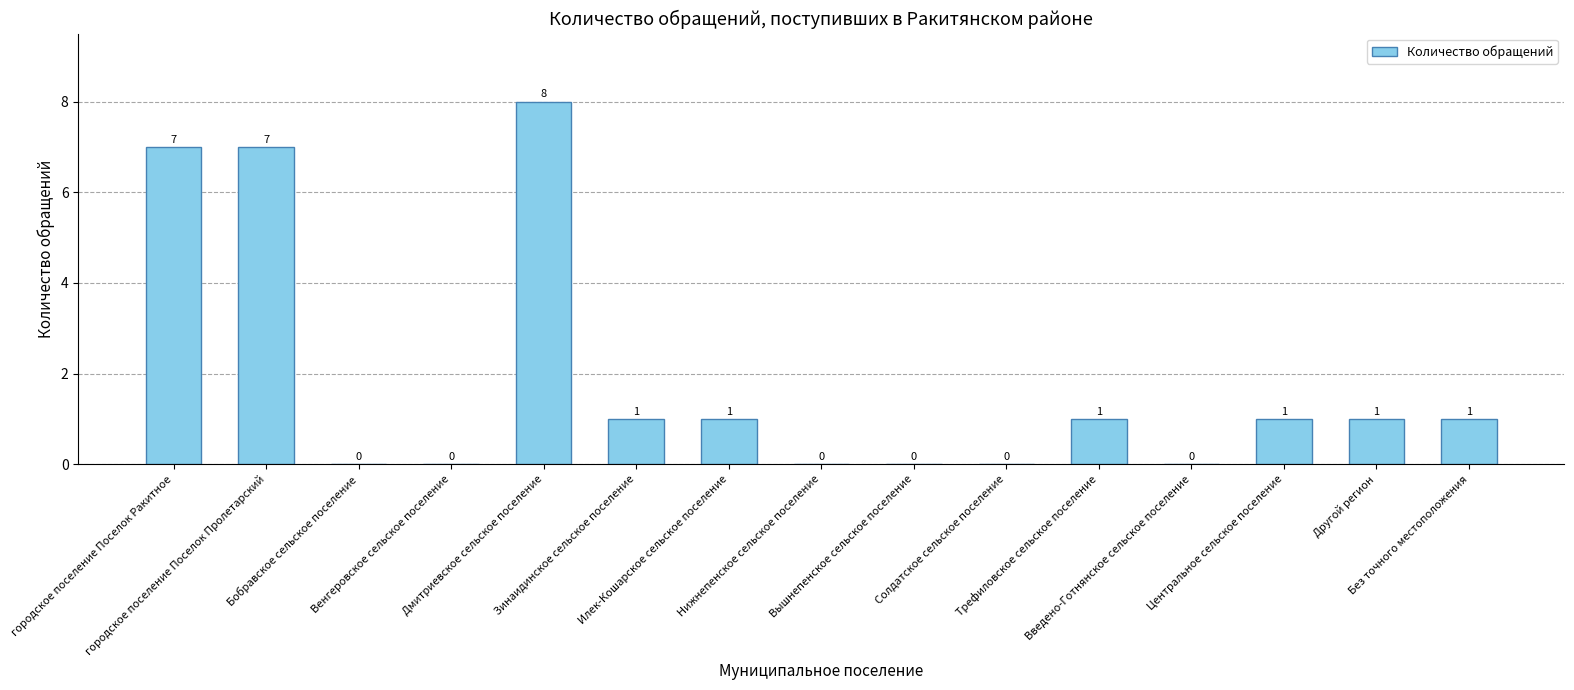

What is the greatest value displayed?

8